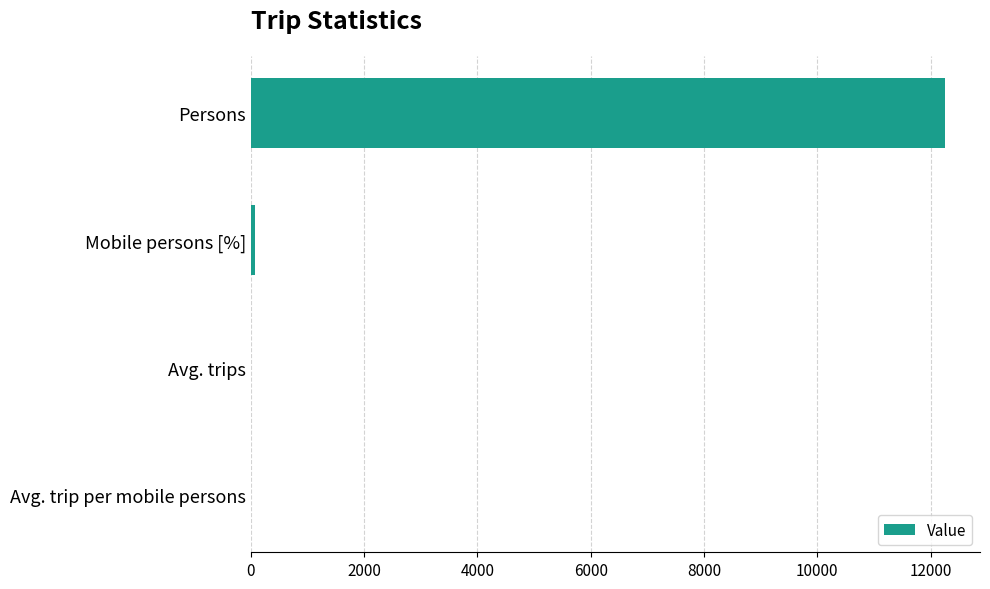

Does the chart contain stacked bars?

No